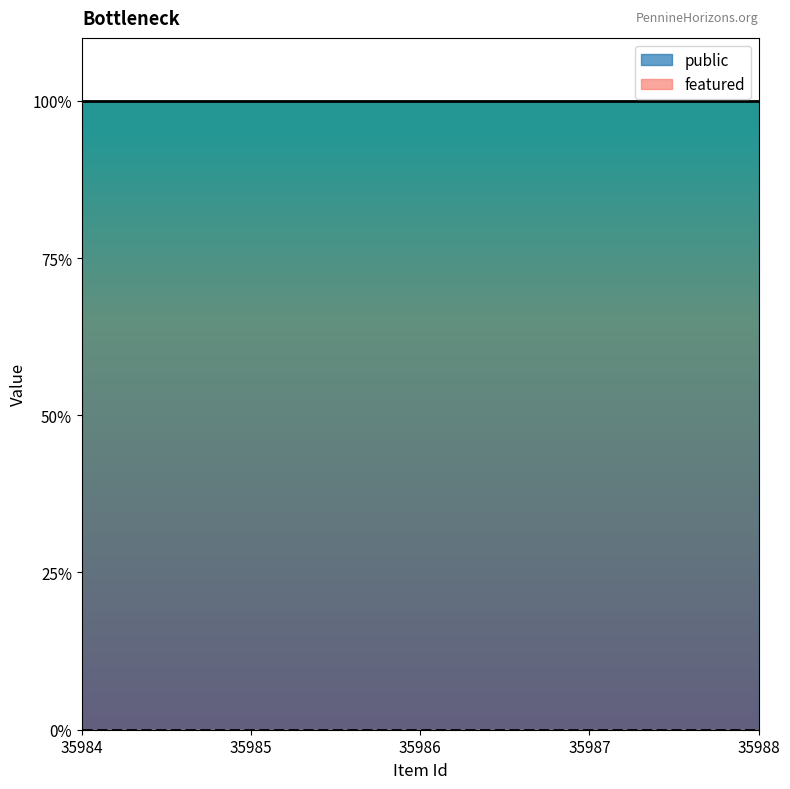

List the series in order of their peak value, lowest first.

featured, public